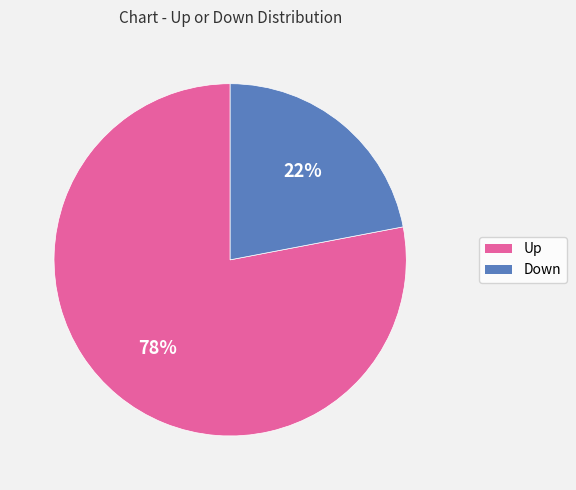

Does any single category account for the majority?

Yes